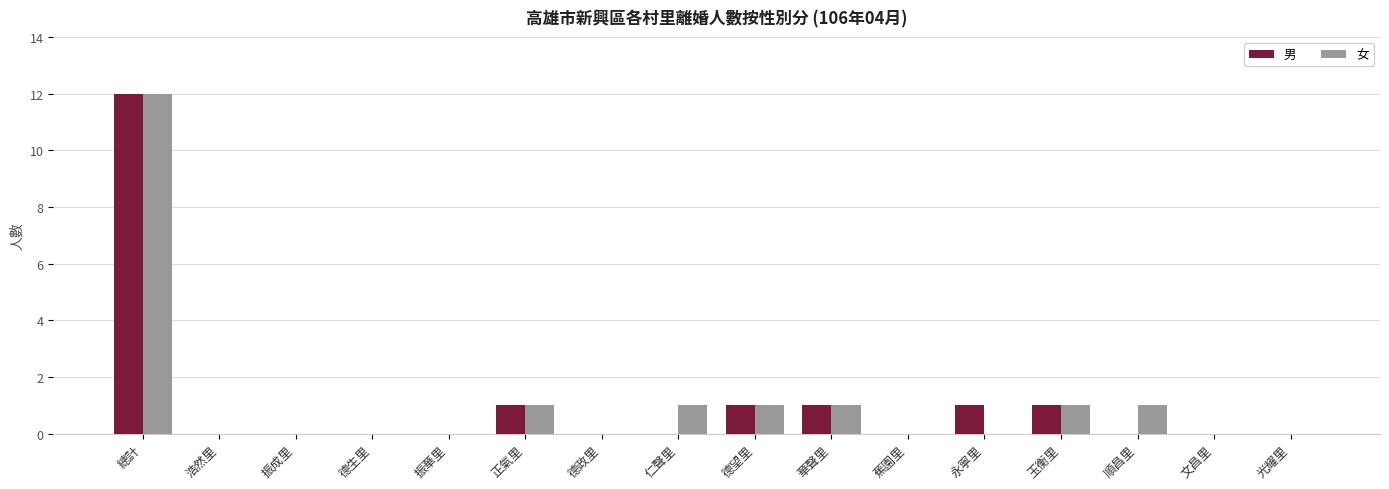

What is the average value of the 男 series?

1